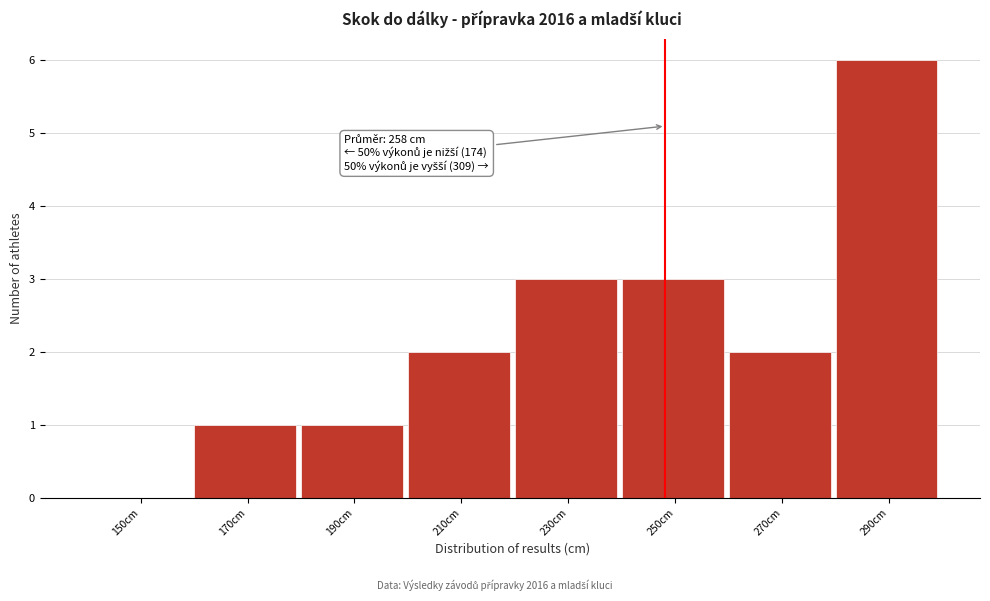

Reading left to right, transcribe all the data shown in this chart.

150cm=0	170cm=1	190cm=1	210cm=2	230cm=3	250cm=3	270cm=2	290cm=6